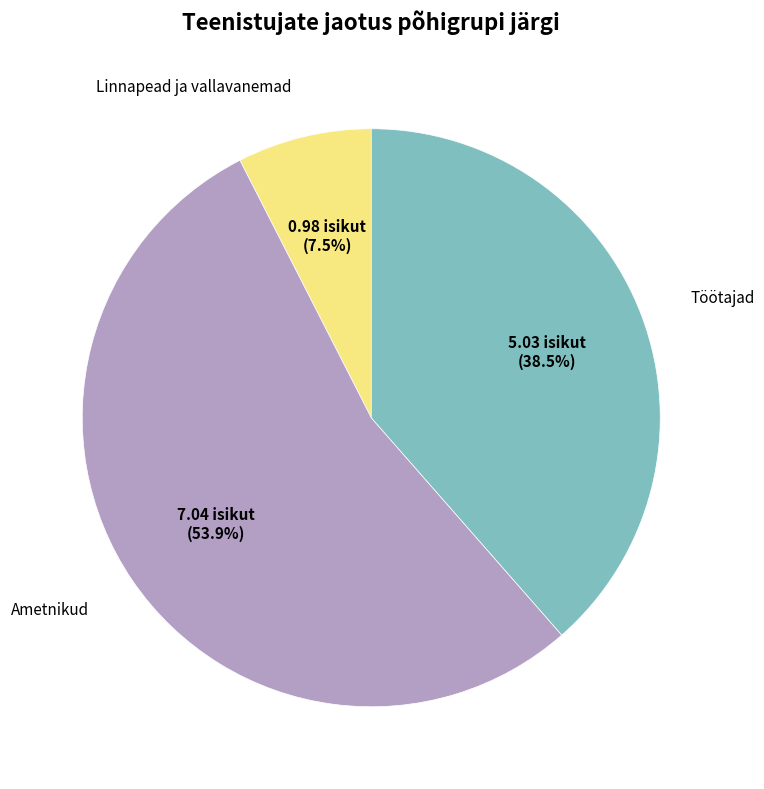

Is there a majority slice in this chart?

Yes